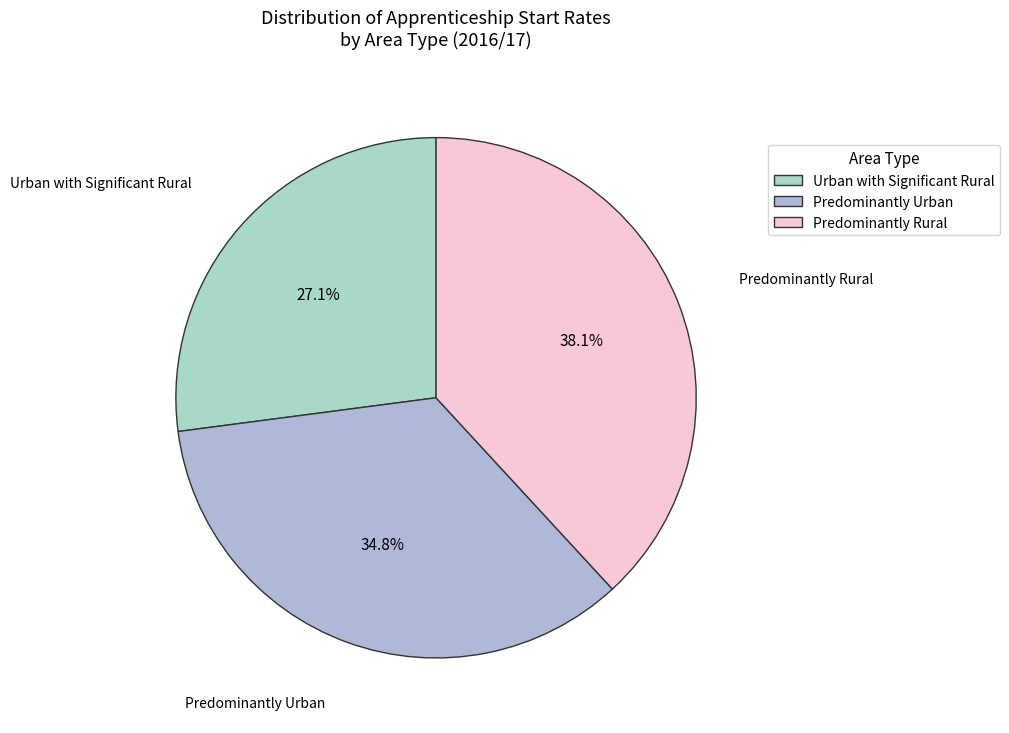

Does Predominantly Rural account for over 50% of the chart?

No